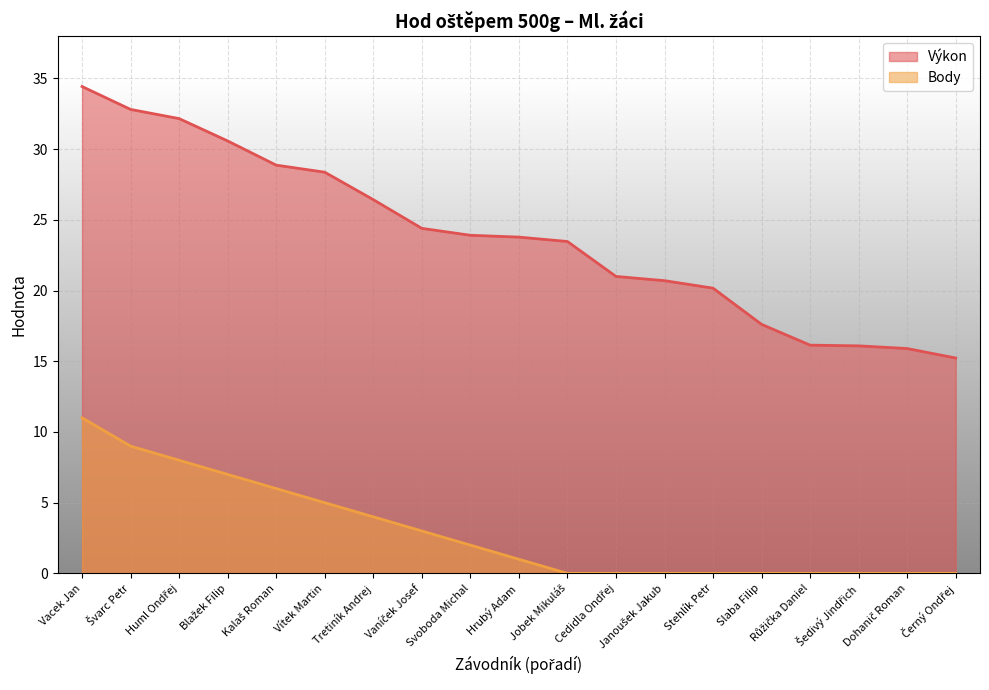

Which series has the largest total across all categories?

Výkon